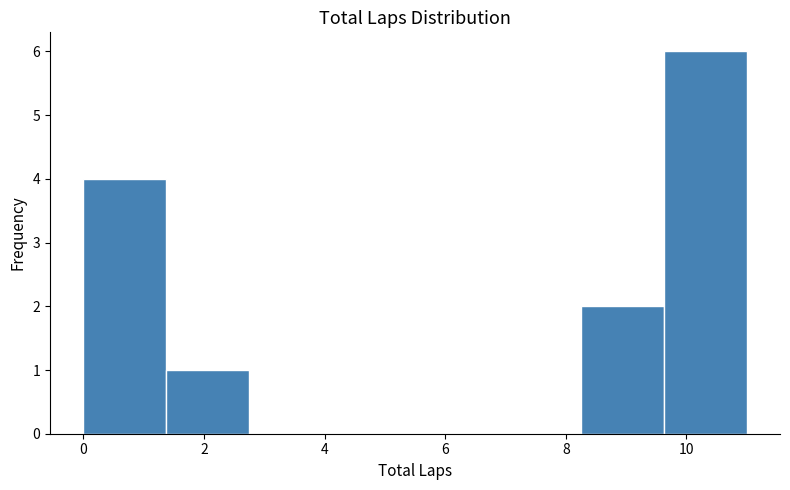

Over which range of the x-axis is the bar tallest?

9.6 to 11.0